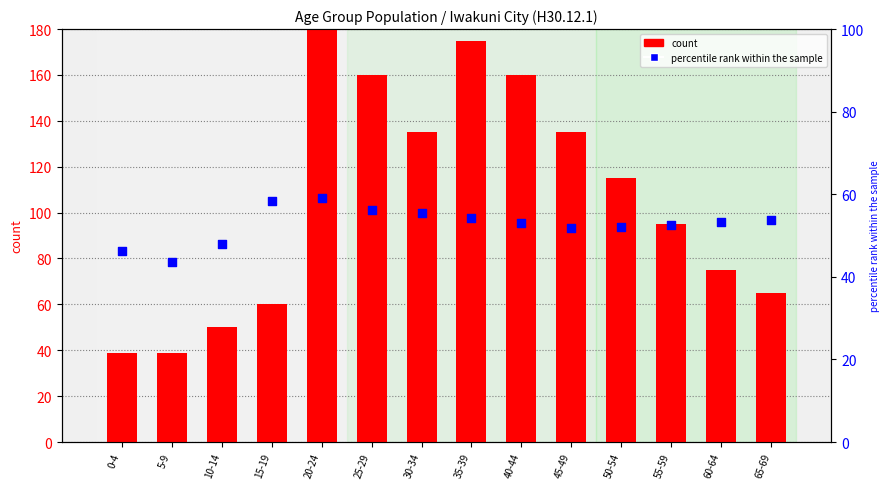

Is the value of count at 30-34 greater than the value of percentile rank within the sample at 65-69?

Yes